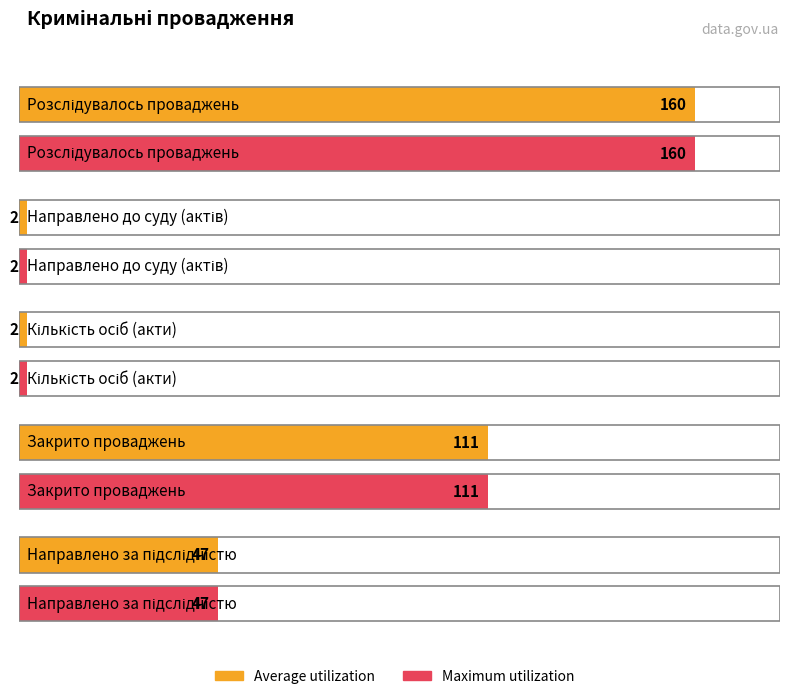

What position from the right is Направлено за підслідністю?

1